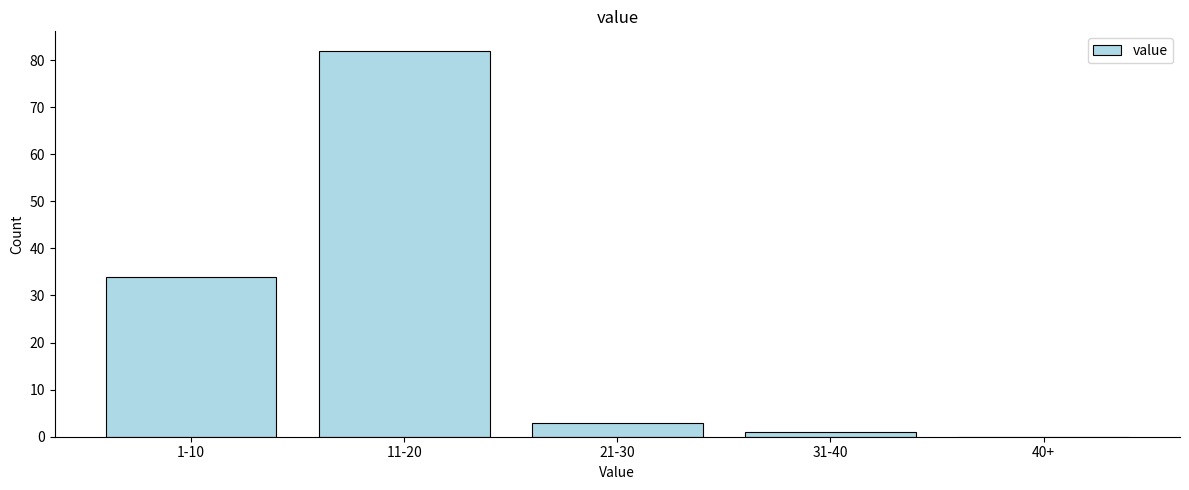

Reading left to right, what are all the values shown in this chart?

1-10=34	11-20=82	21-30=3	31-40=1	40+=0